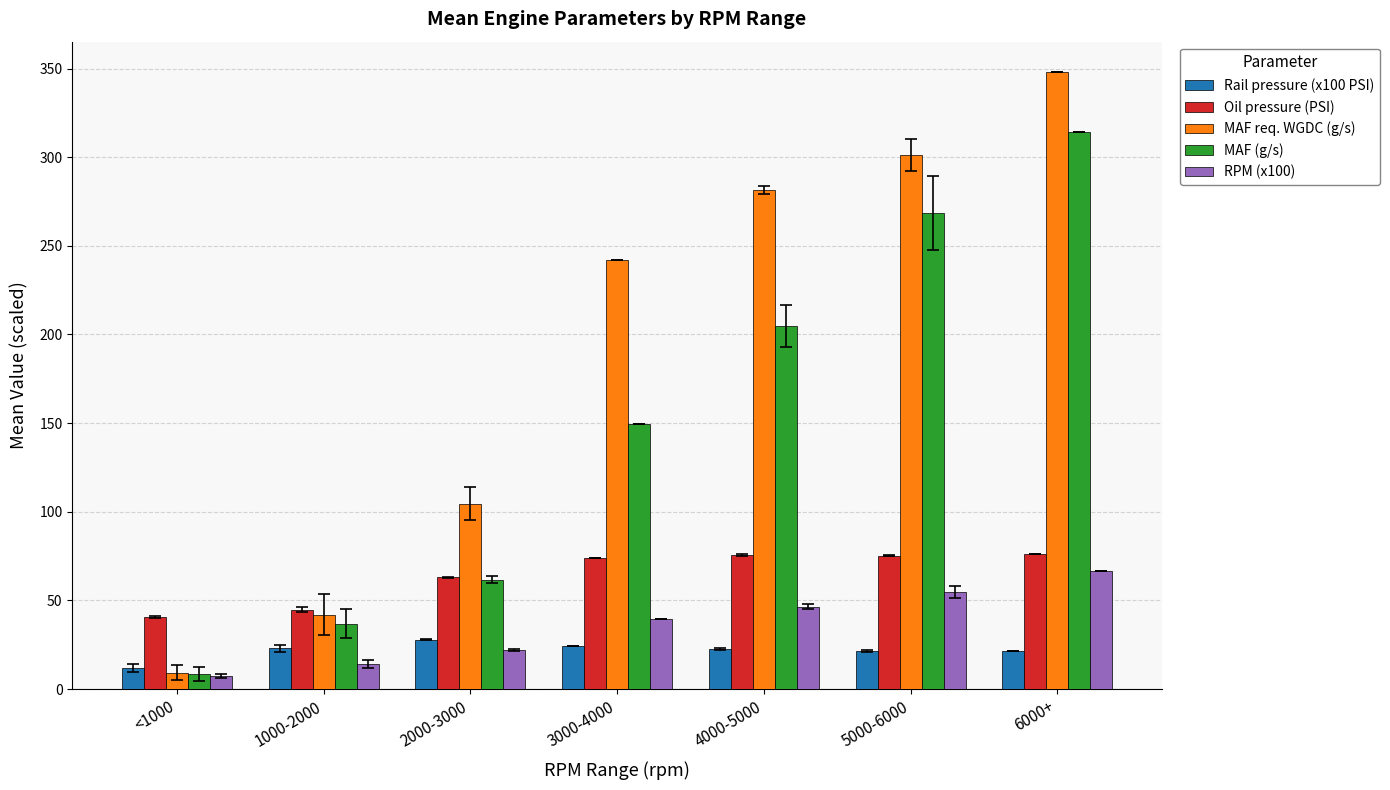

What is the sum of the MAF (g/s) values at 1000-2000 and 2000-3000?

98.6